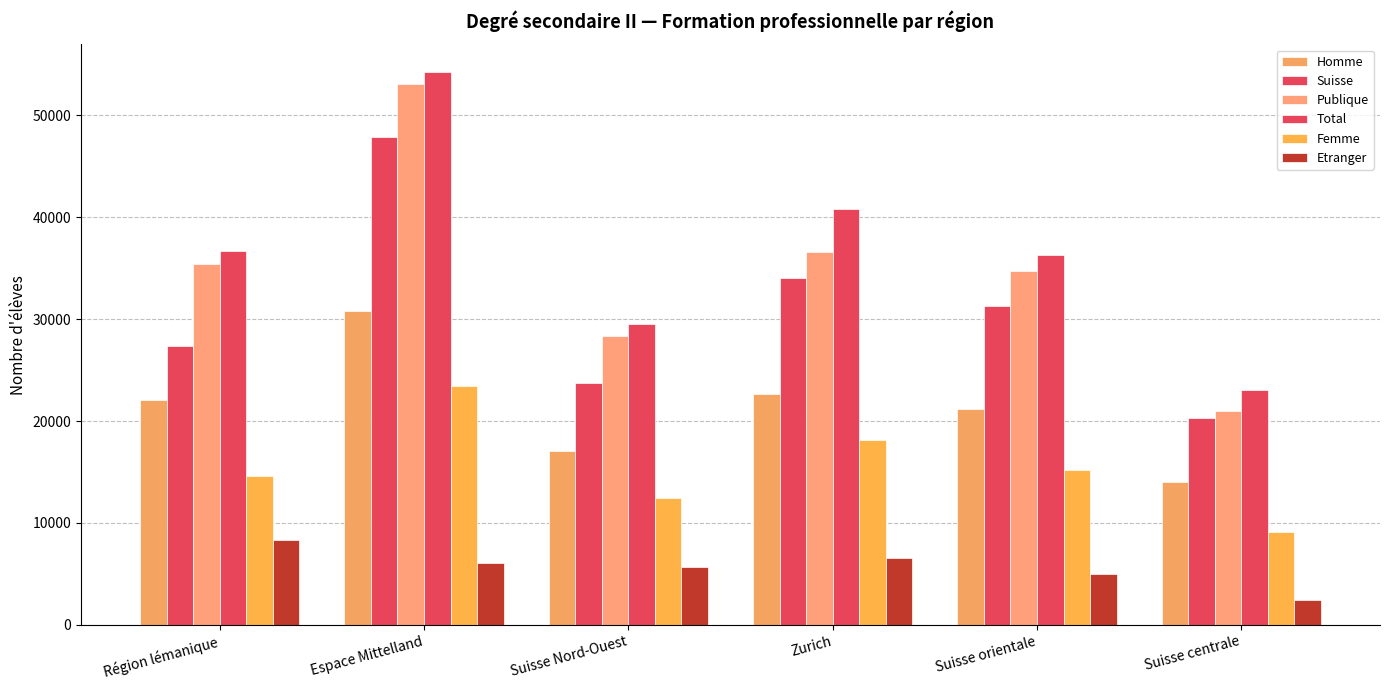

Does the chart contain stacked bars?

No